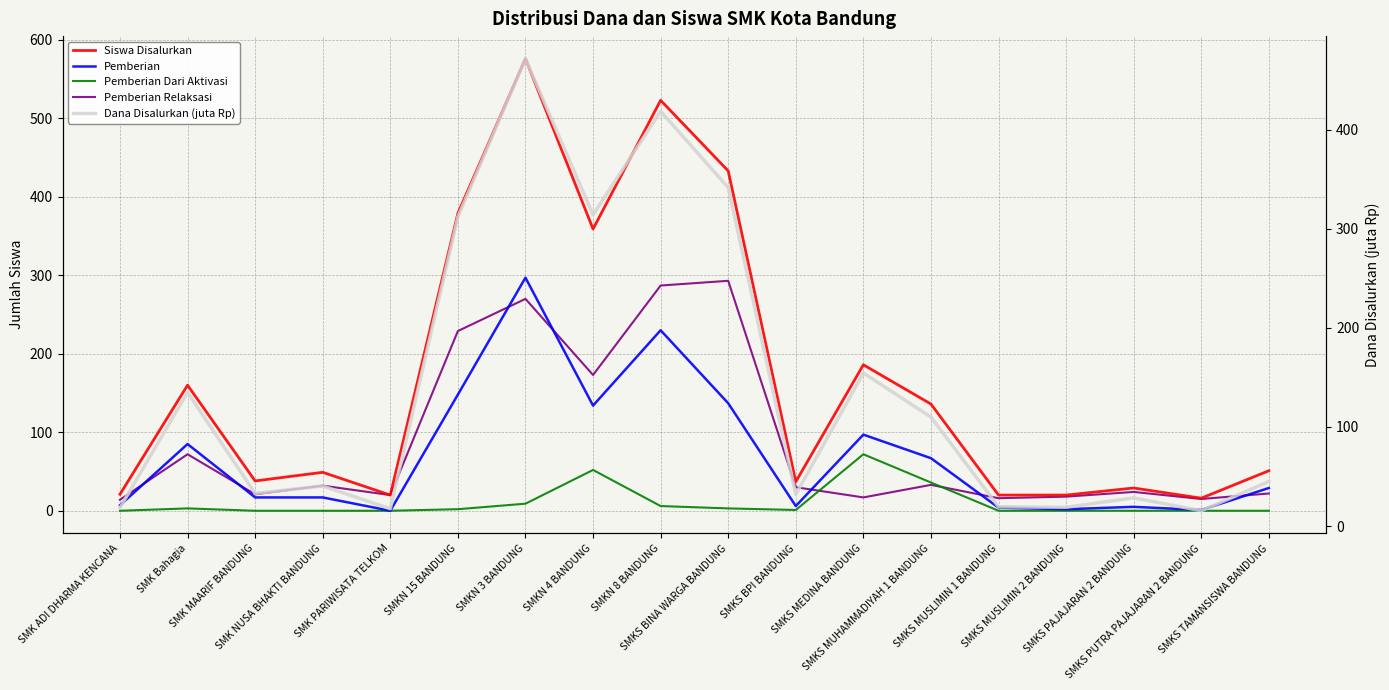

Read the Dana Disalurkan (juta Rp) value at SMK ADI DHARMA KENCANA.

18.5